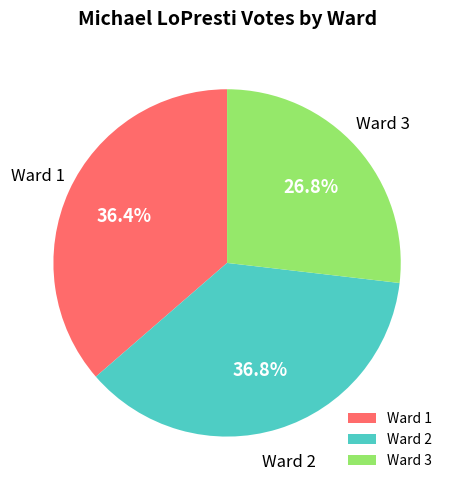

Which has a higher value, Ward 3 or Ward 1?

Ward 1